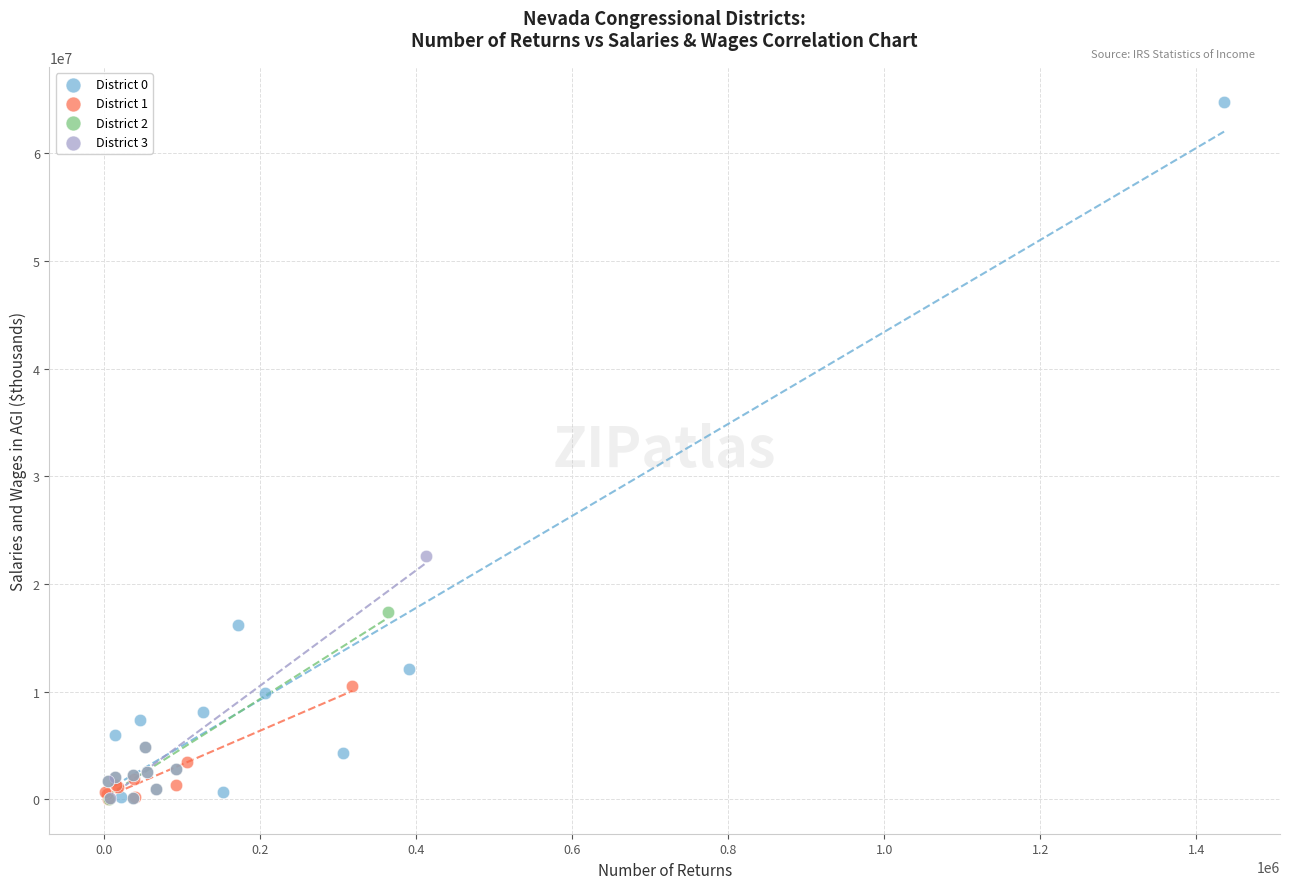

Which series has the widest spread of Y values?

District 0